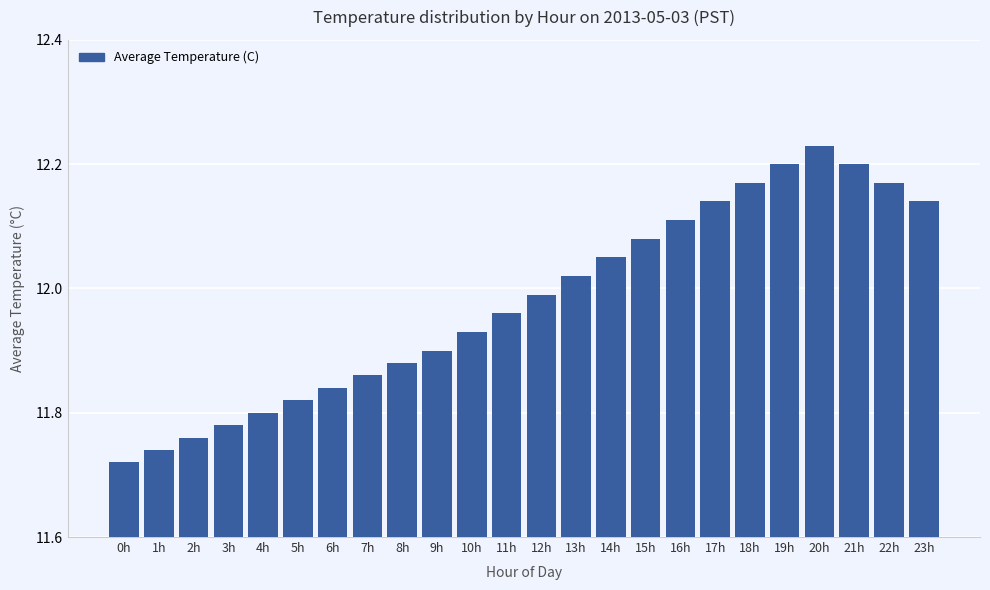

What is the ratio of the value at 9h to the value at 19h?

1.0